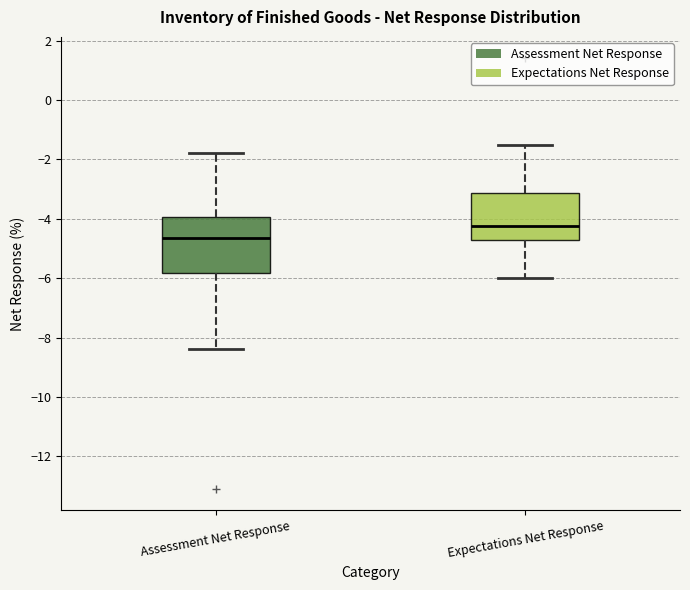

Reading left to right, read every box against the y-axis: the position of its median line, the range the box covers, and the ends of its whiskers. The values are not printed on the chart, so give them approximately, as read against the axis.

Assessment Net Response: median -4.6, box -5.8 to -4.0, whiskers -8.4 to -1.8
Expectations Net Response: median -4.2, box -4.6 to -3.2, whiskers -6.0 to -1.4